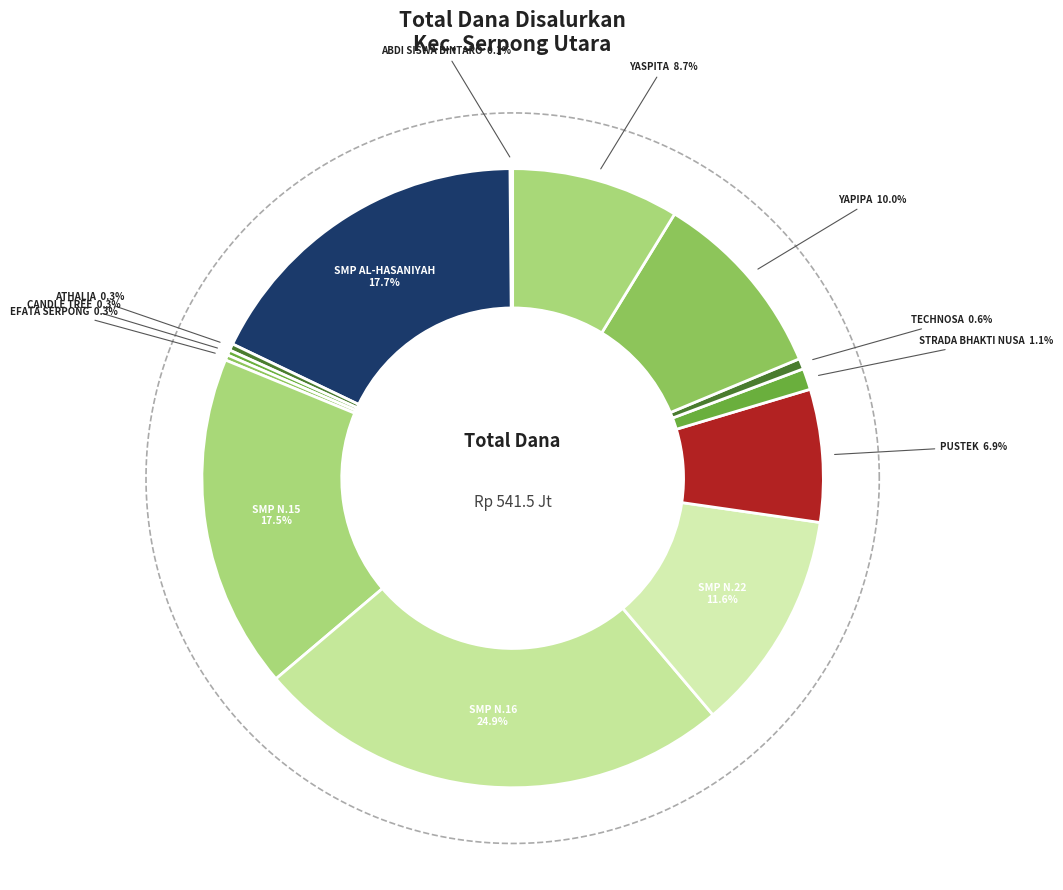

The SMP CANDLE TREE slice represents 1% of the pie. True or false?

False